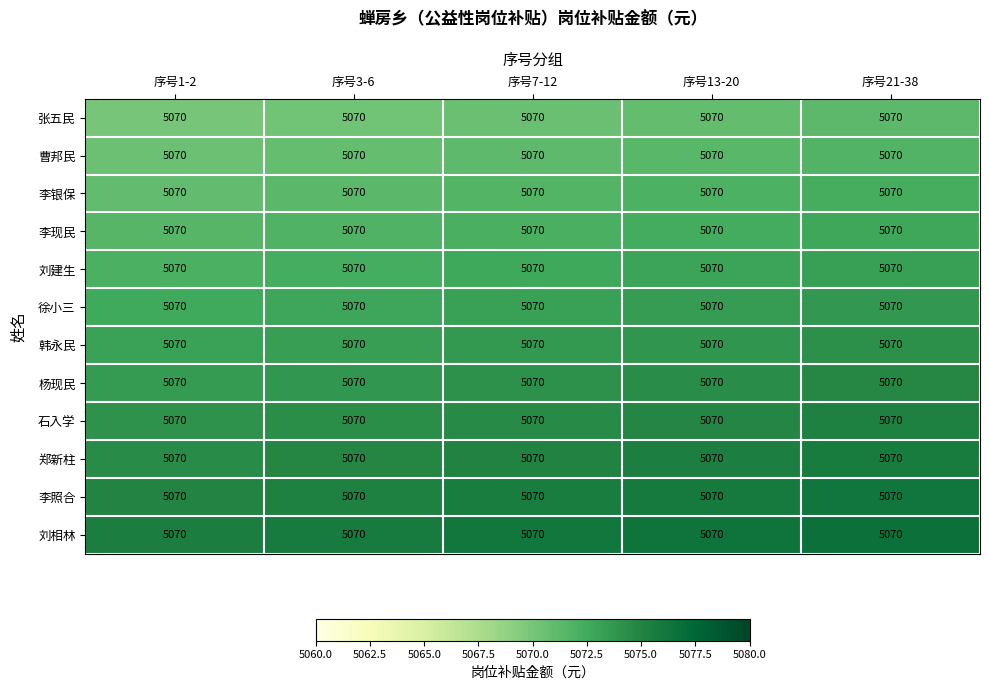

Which series has the largest total across all categories?

刘相林